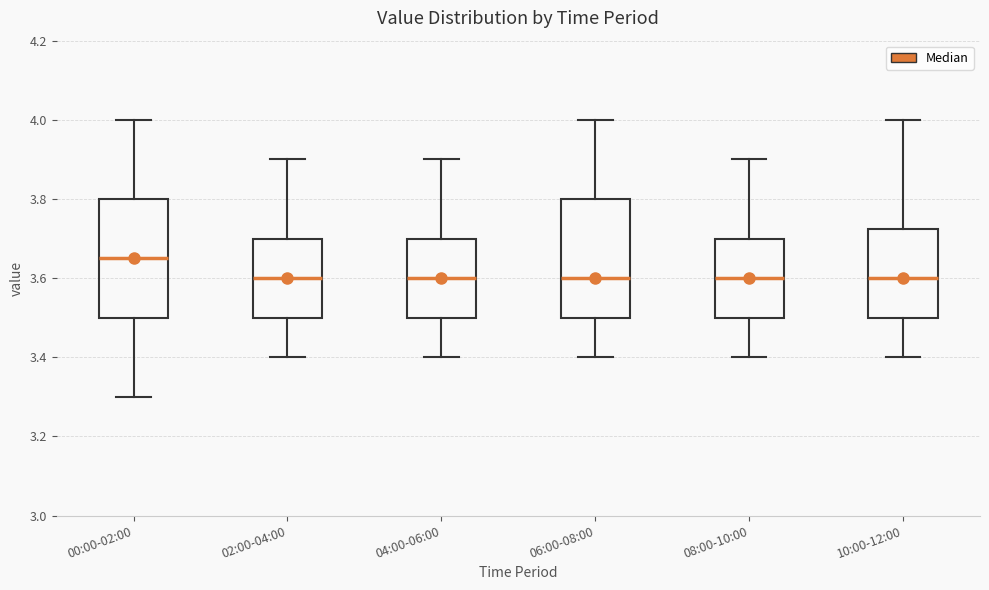

Where does the upper whisker of the box for 02:00-04:00 end on the y-axis? The values are not printed on the chart, so give them approximately, as read against the axis.

3.90